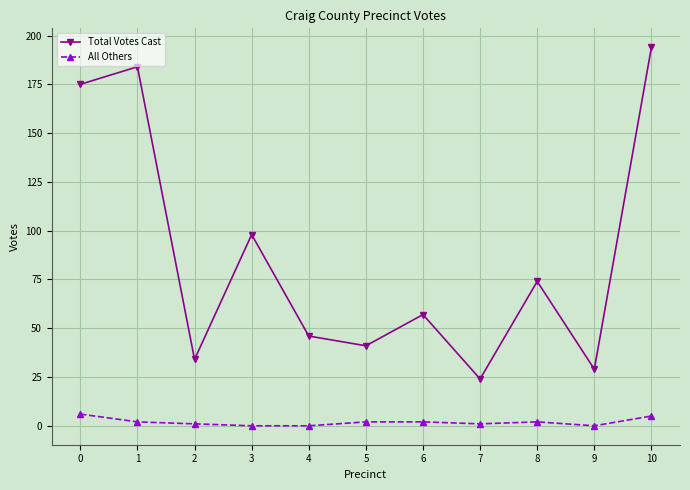

What is the maximum value for Total Votes Cast?

194